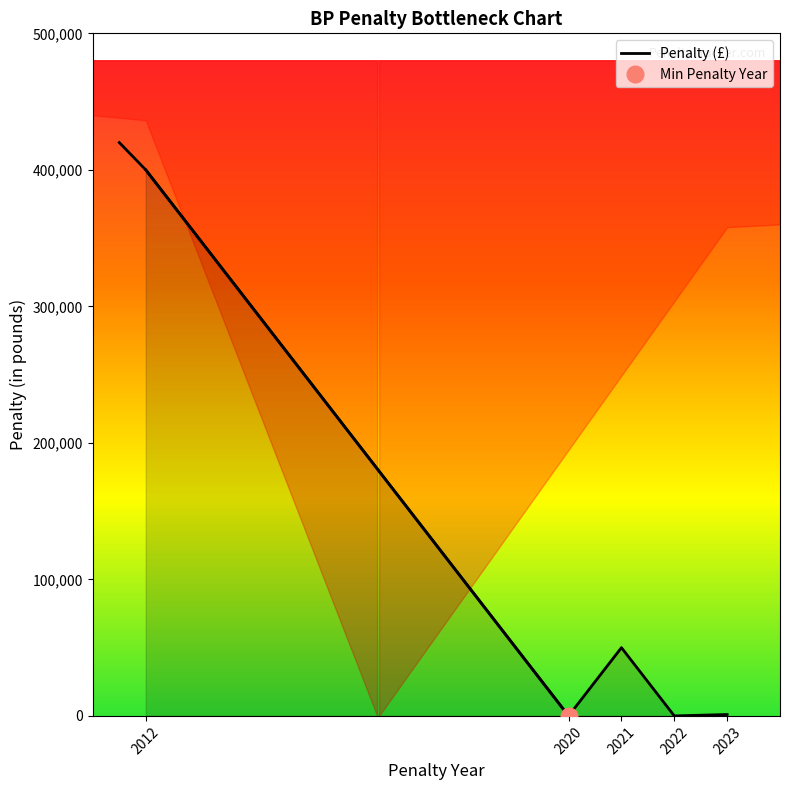

How many lines are shown in the chart?

1